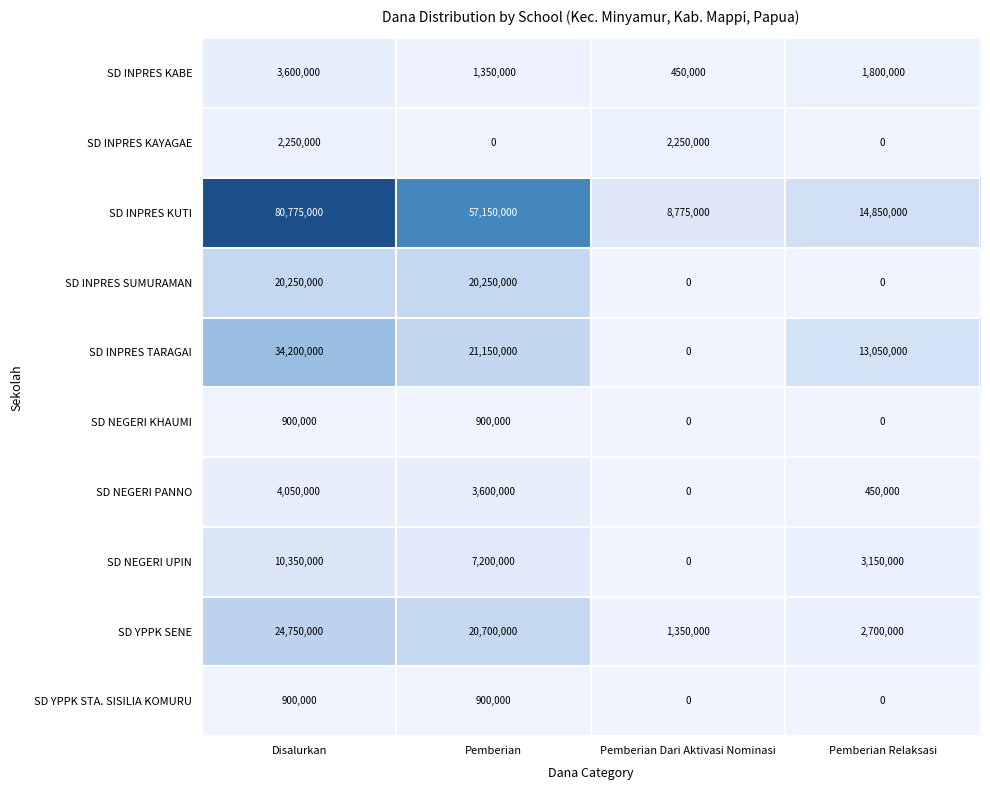

What is the difference between the maximum and minimum values in the SD INPRES TARAGAI series?

34200000